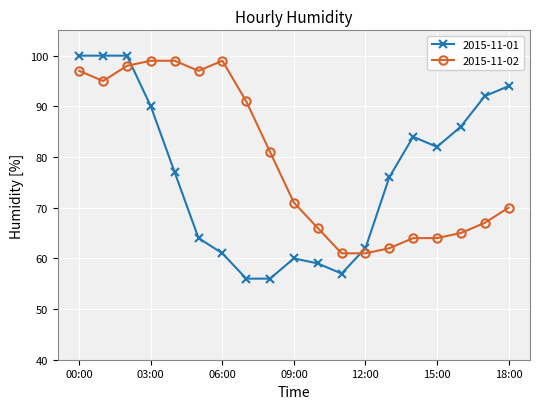

What is the minimum value for 2015-11-02?

61